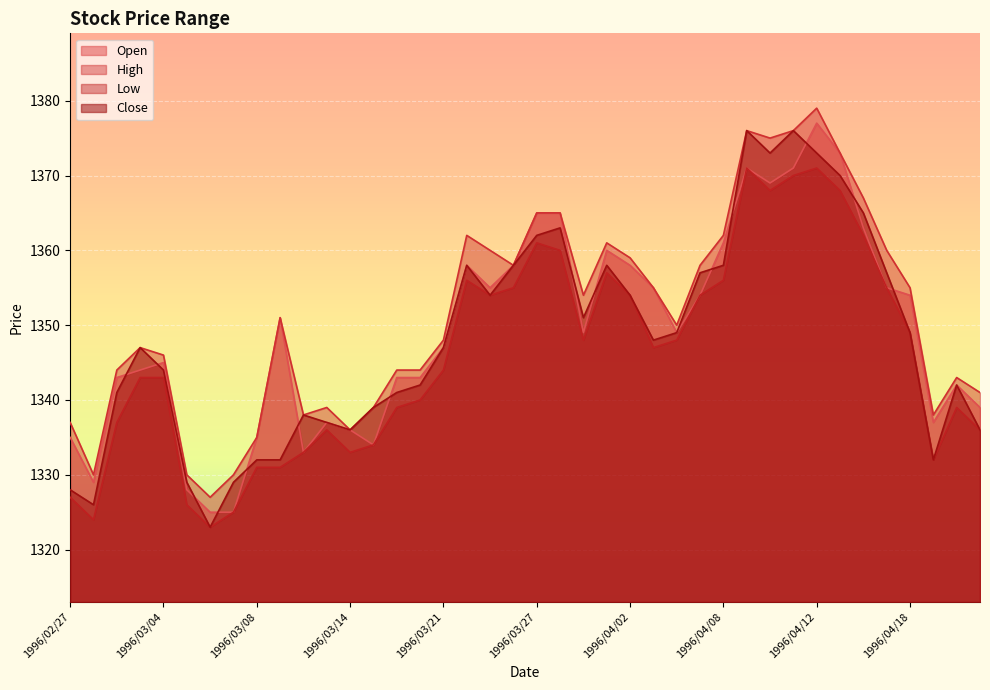

Which category has the highest value across all series?

1996/04/12